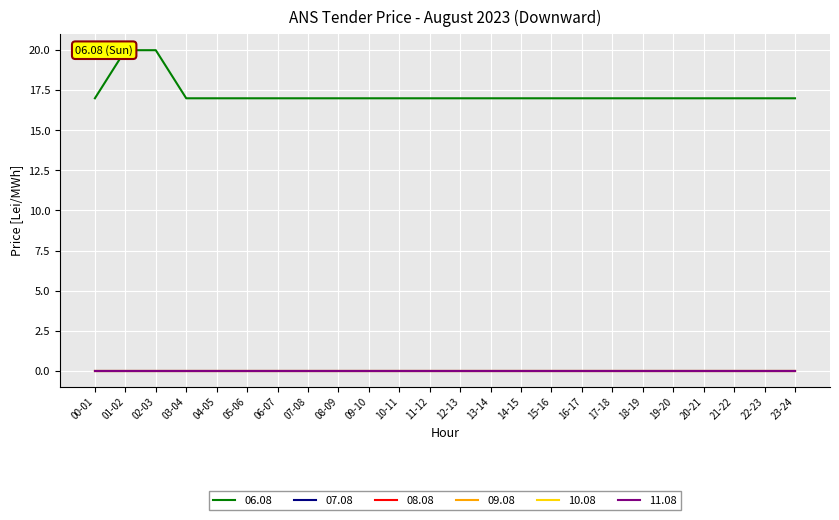

What is the difference between the highest and lowest values at 00-01?

17